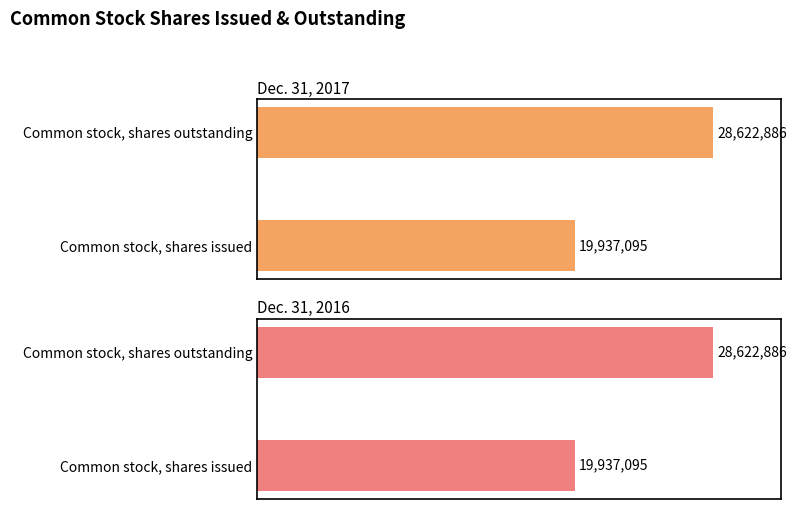

What is the average value of the Dec. 31, 2016 series?

24279990